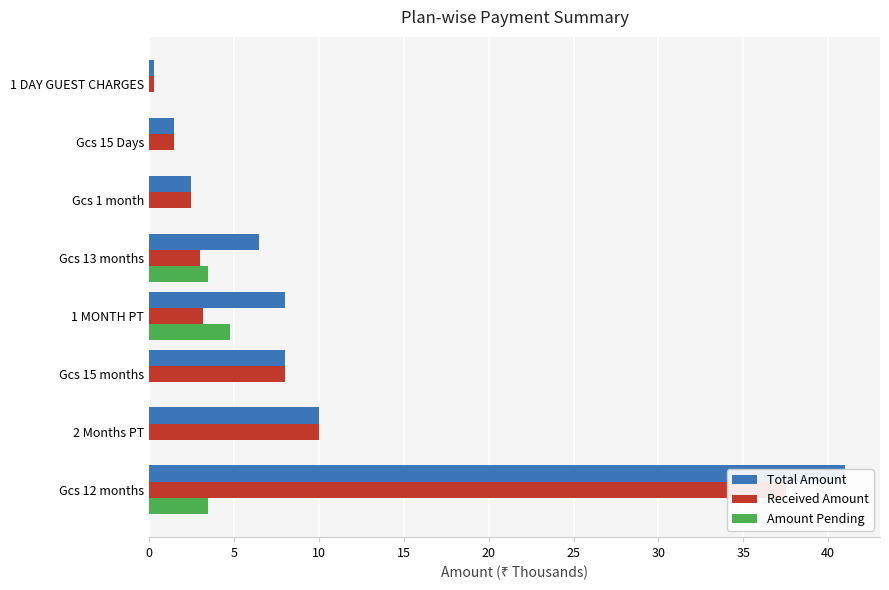

The value of Received Amount at Gcs 15 months is 8.0. True or false?

True